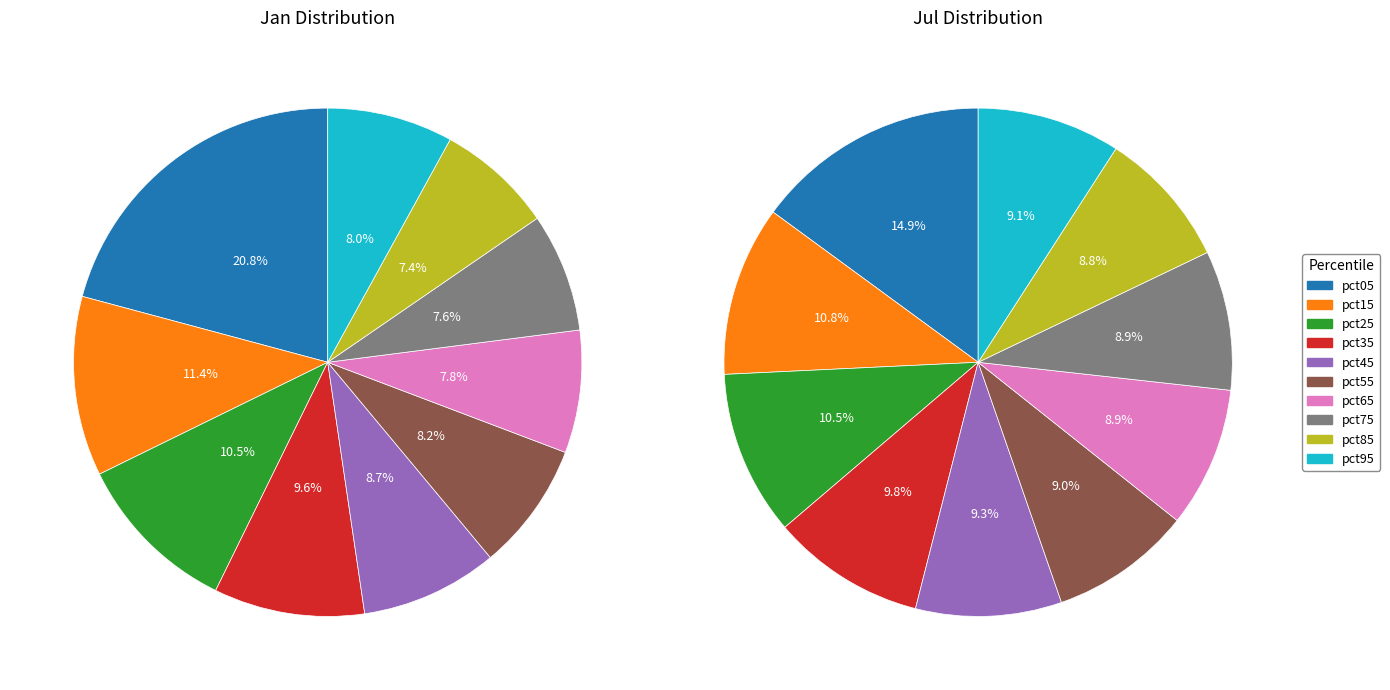

How much of the chart is everything except 9?

92.0%